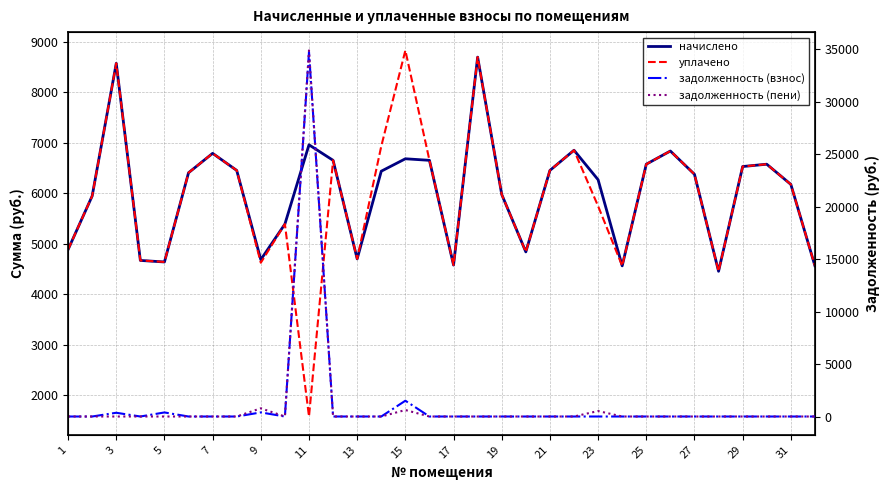

Count the number of data series in this chart.

4